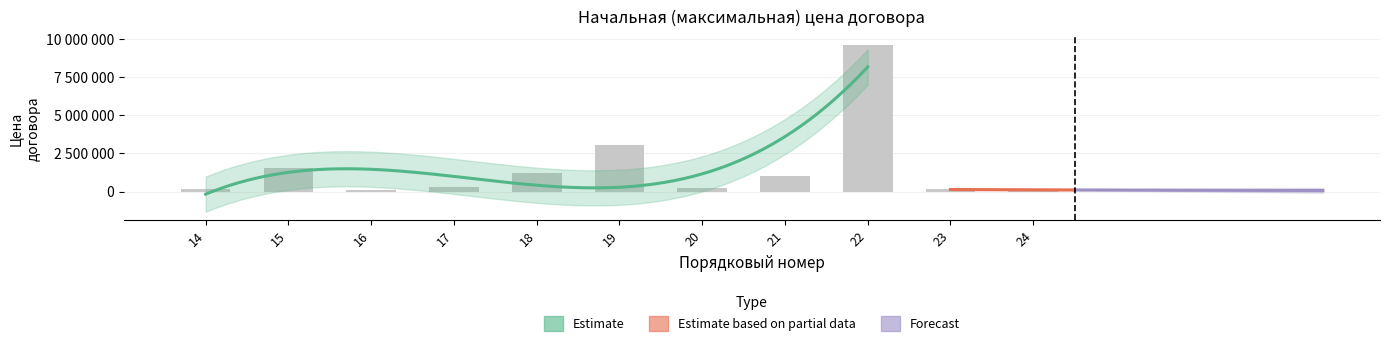

Is it true that the value at 19 is 3042953.8?

True